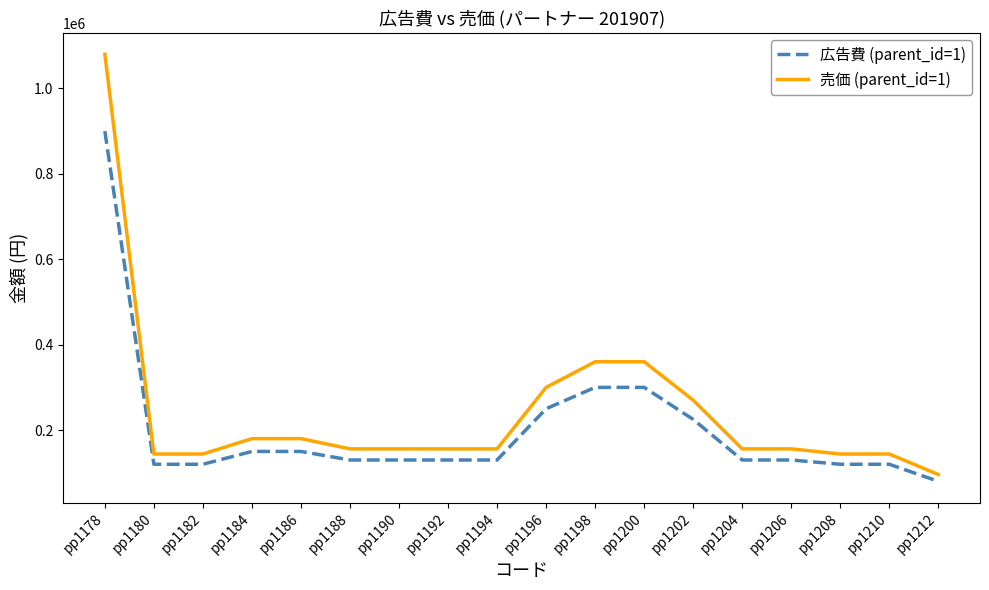

At which category is the sum across all series the highest?

pp1178